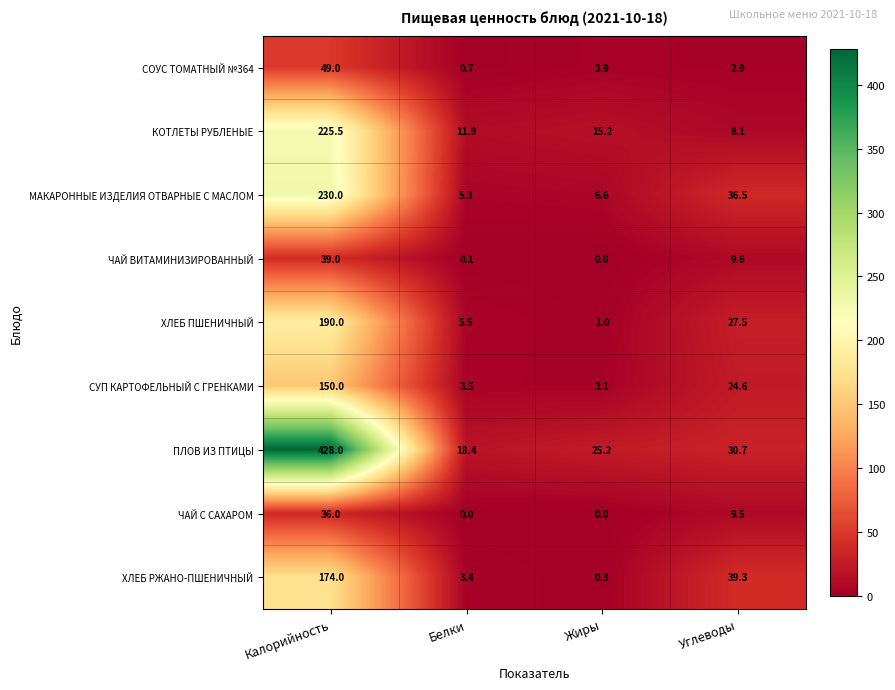

The value of ХЛЕБ РЖАНО-ПШЕНИЧНЫЙ at Белки is 3.4. True or false?

True